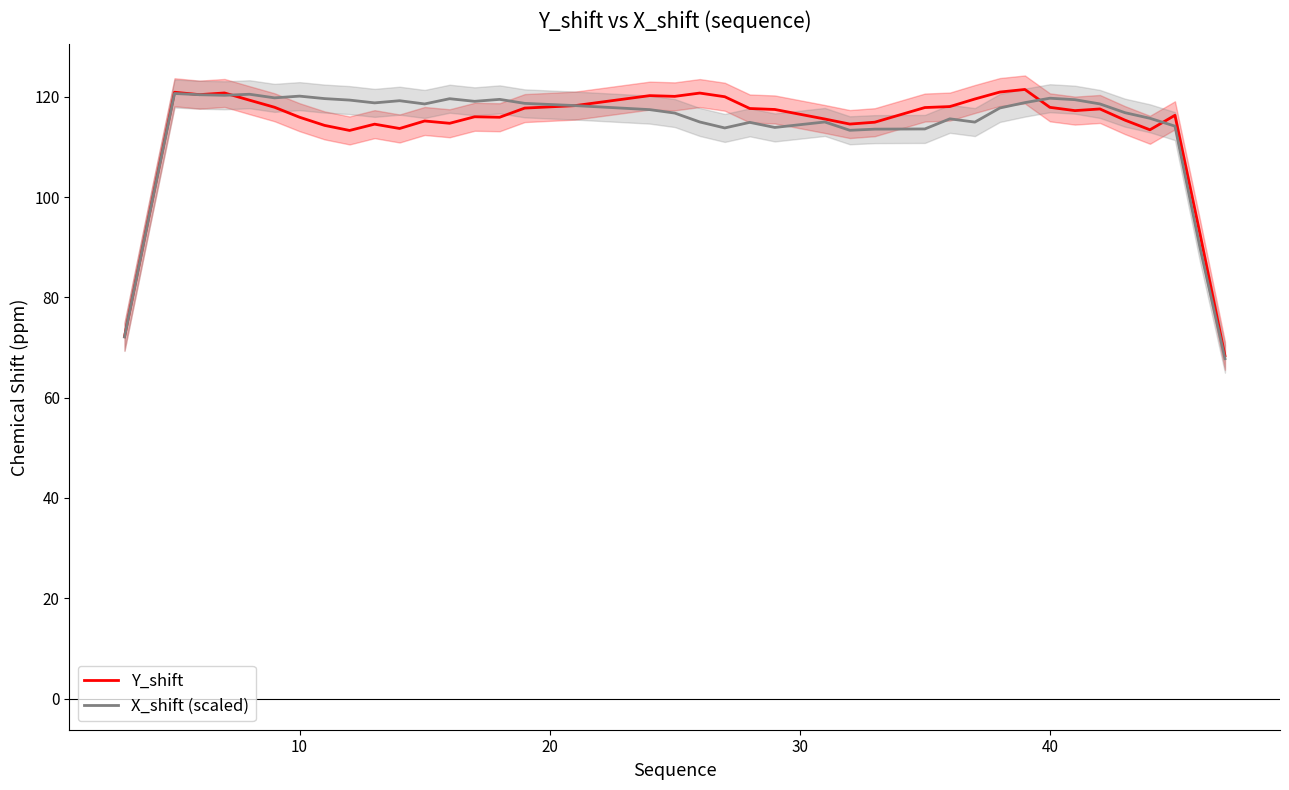

True or false: Y_shift has more than 1 points higher than both neighbors.

True